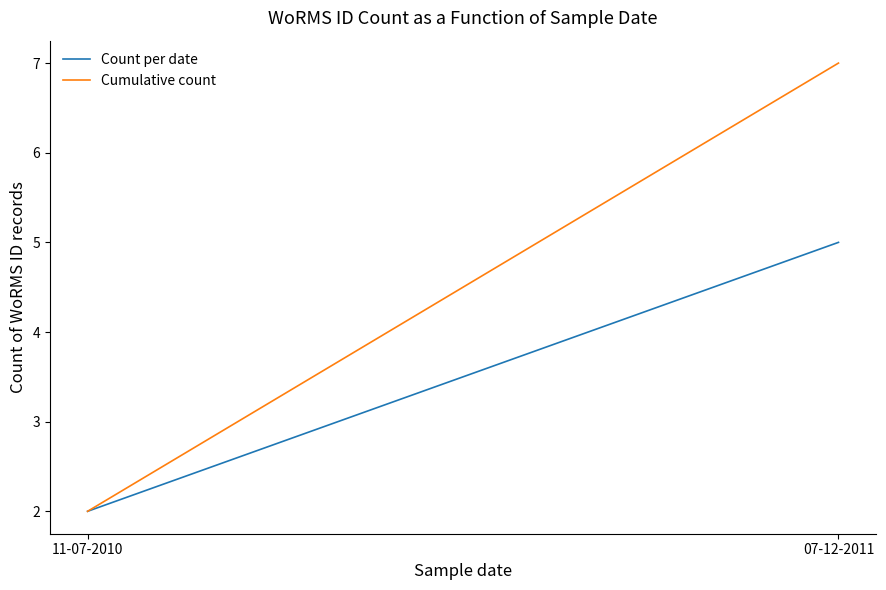

The Cumulative count series shows 12 at 07-12-2011. True or false?

False